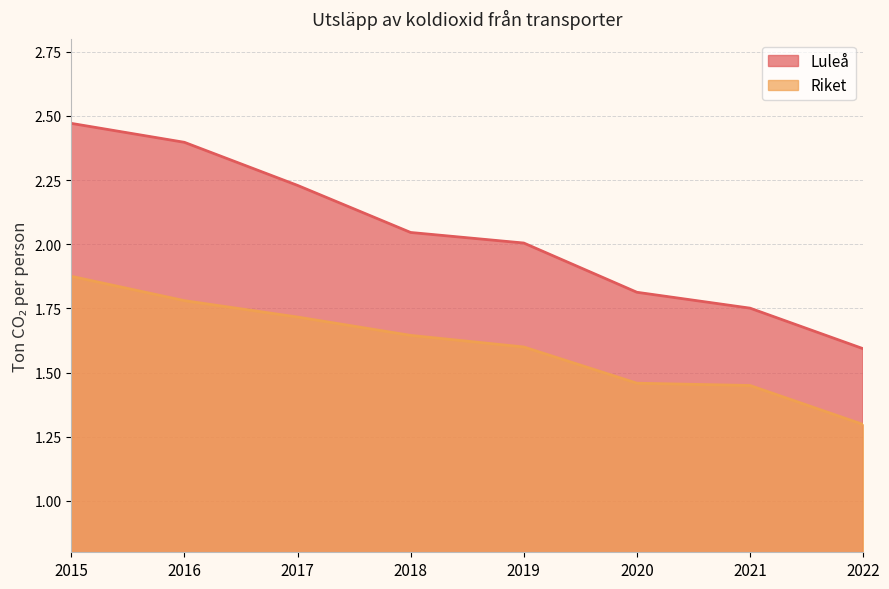

How many lines are shown in the chart?

2